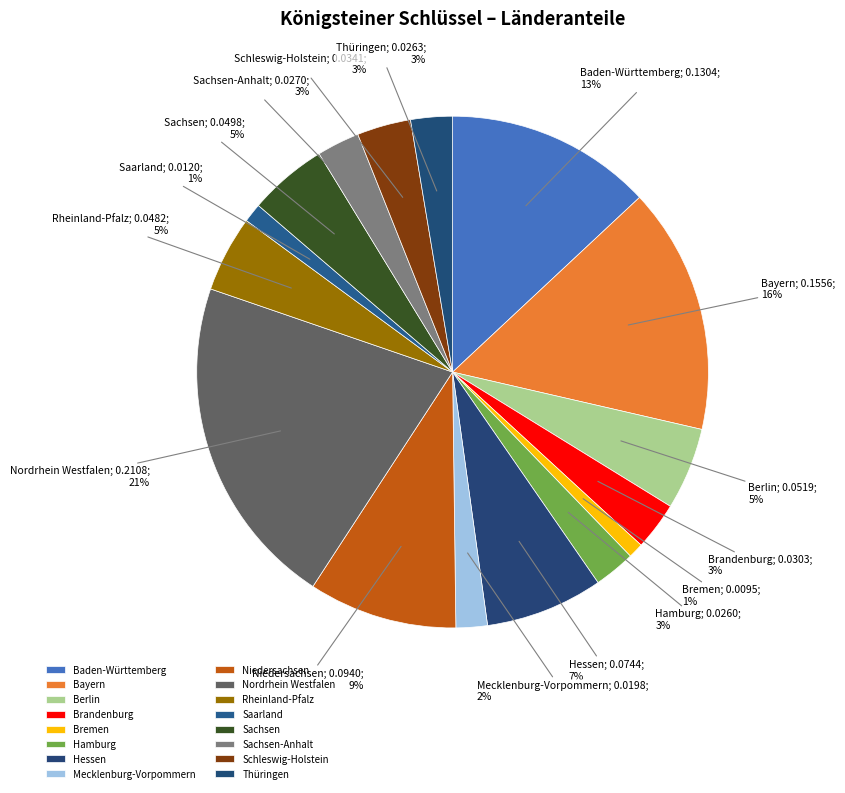

How many segments does this pie chart have?

16